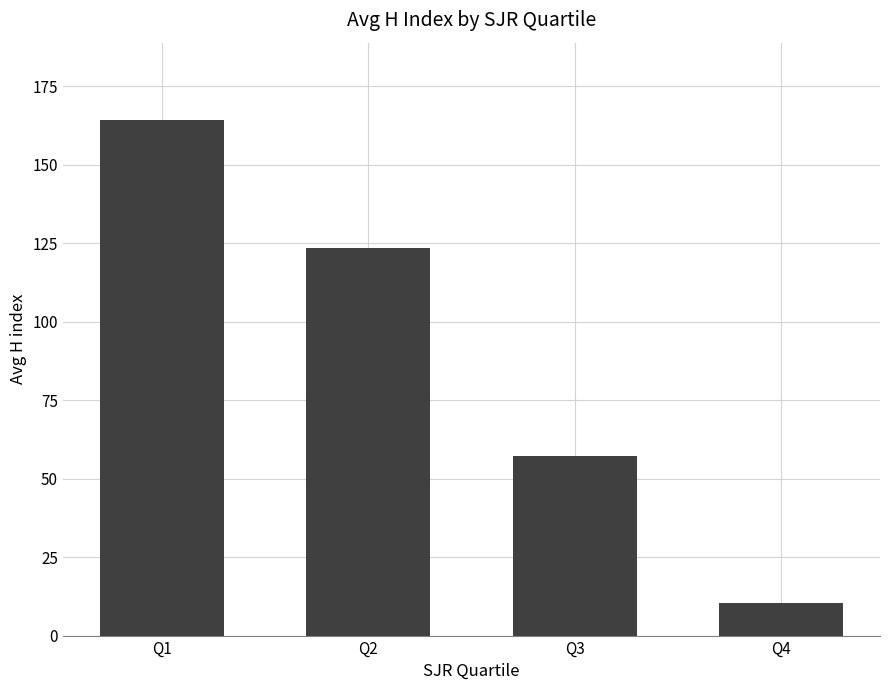

How many distinct data groups are displayed?

1